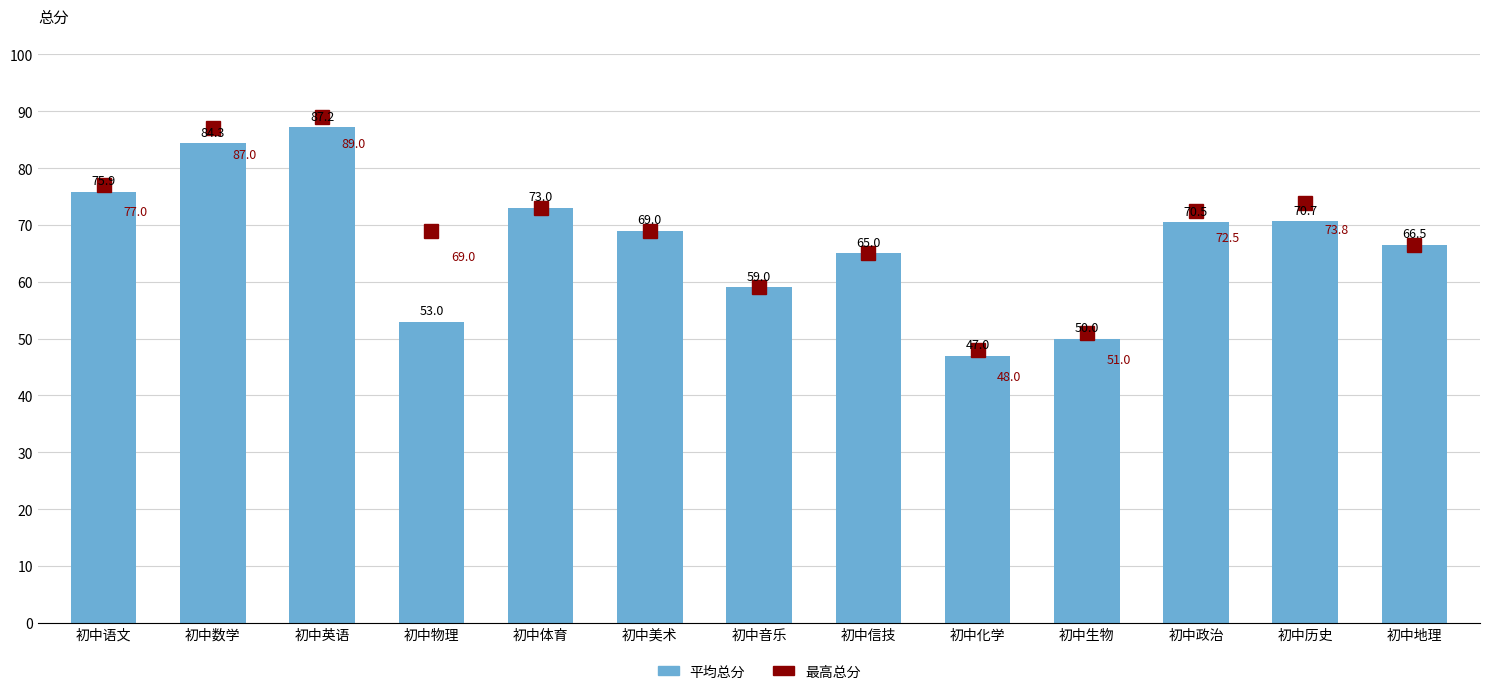

At which label is the value closest to 67?

初中地理